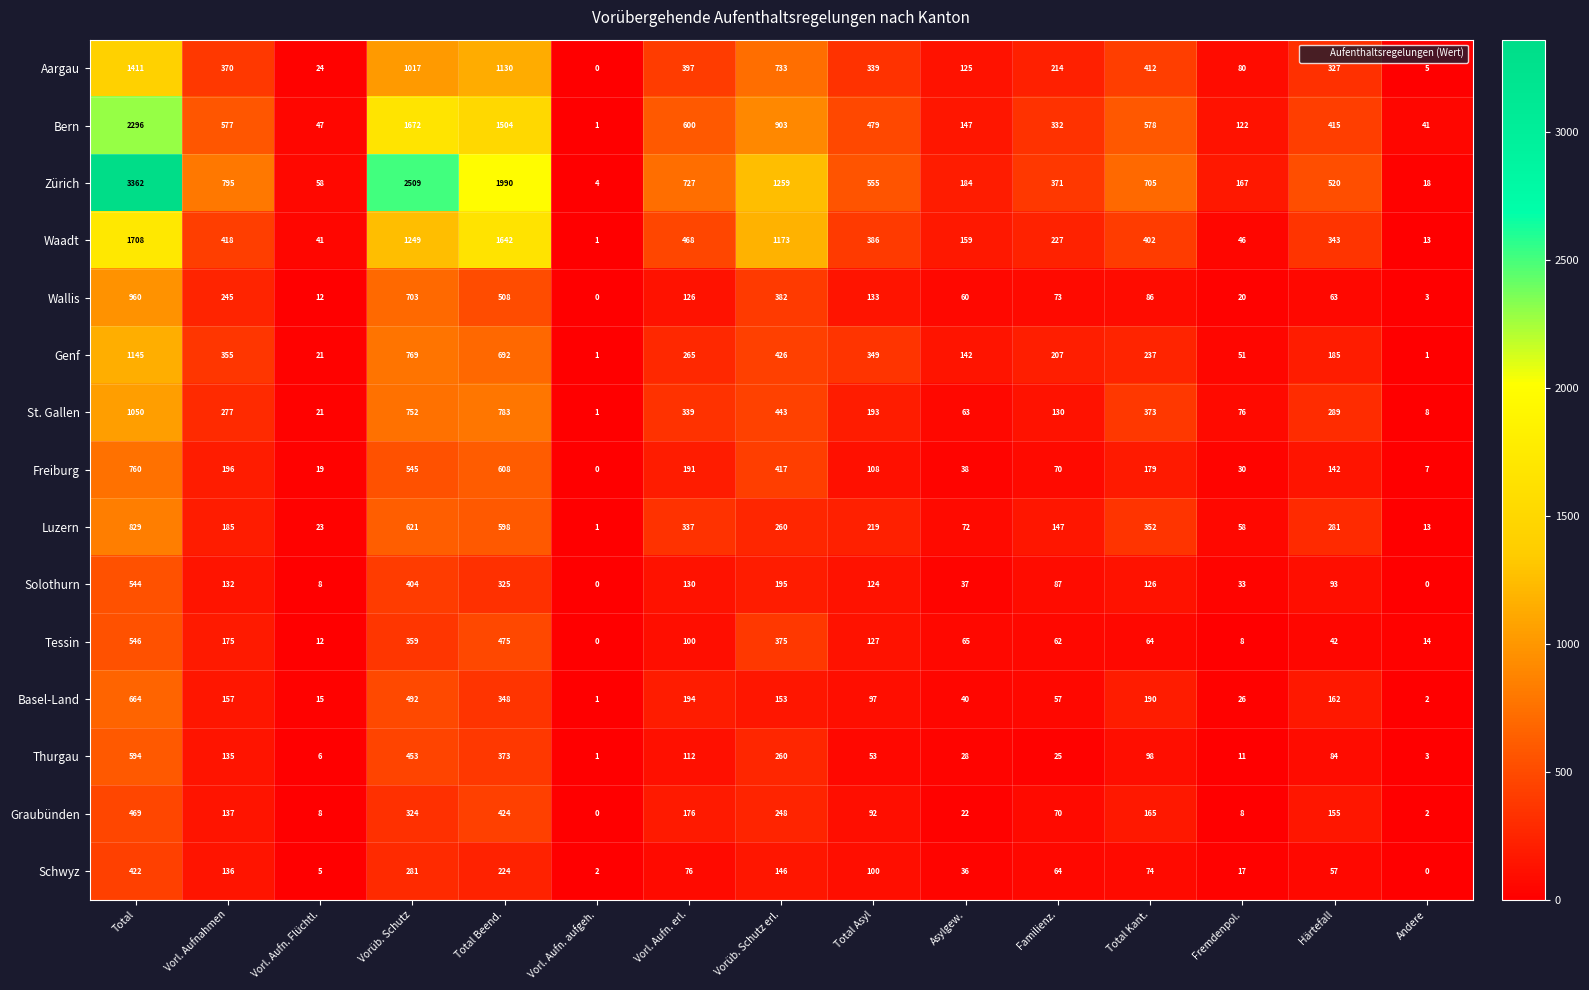

Which series has the largest total across all categories?

Zürich